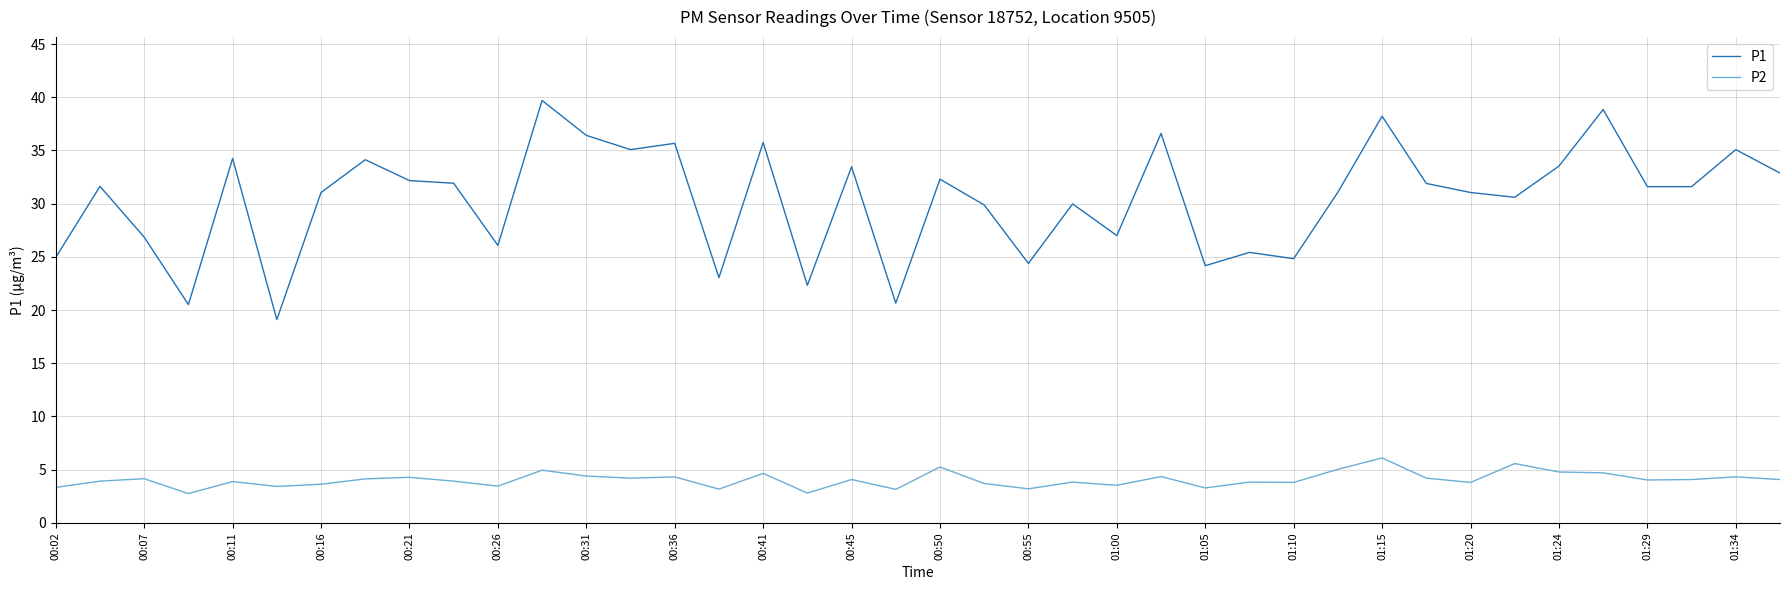

What are all the series names shown in the legend?

P1, P2